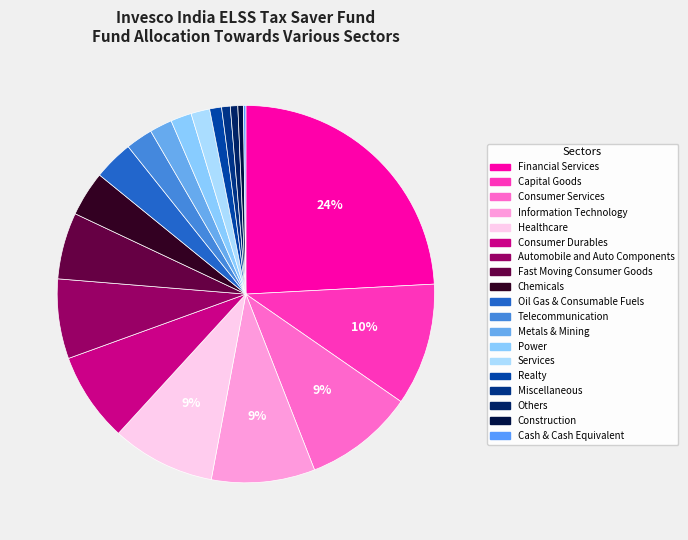

Which slice is the smallest?

Cash & Cash Equivalent